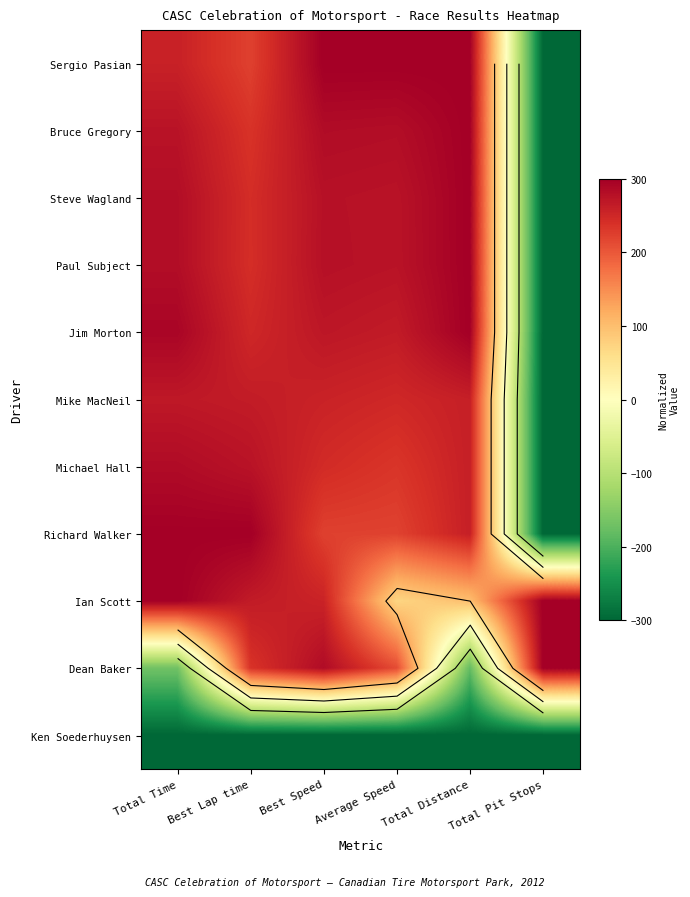

At which category is the sum across all series the highest?

Best Speed